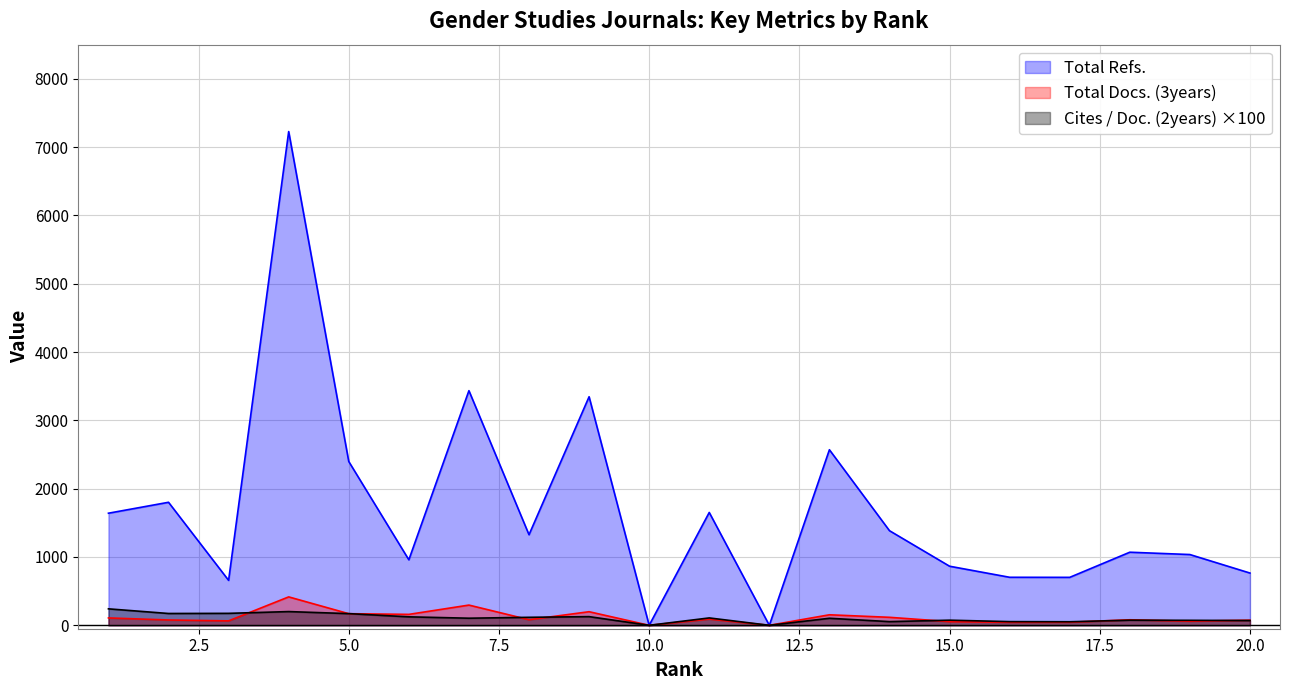

Which label corresponds to the smallest value in the chart?

10